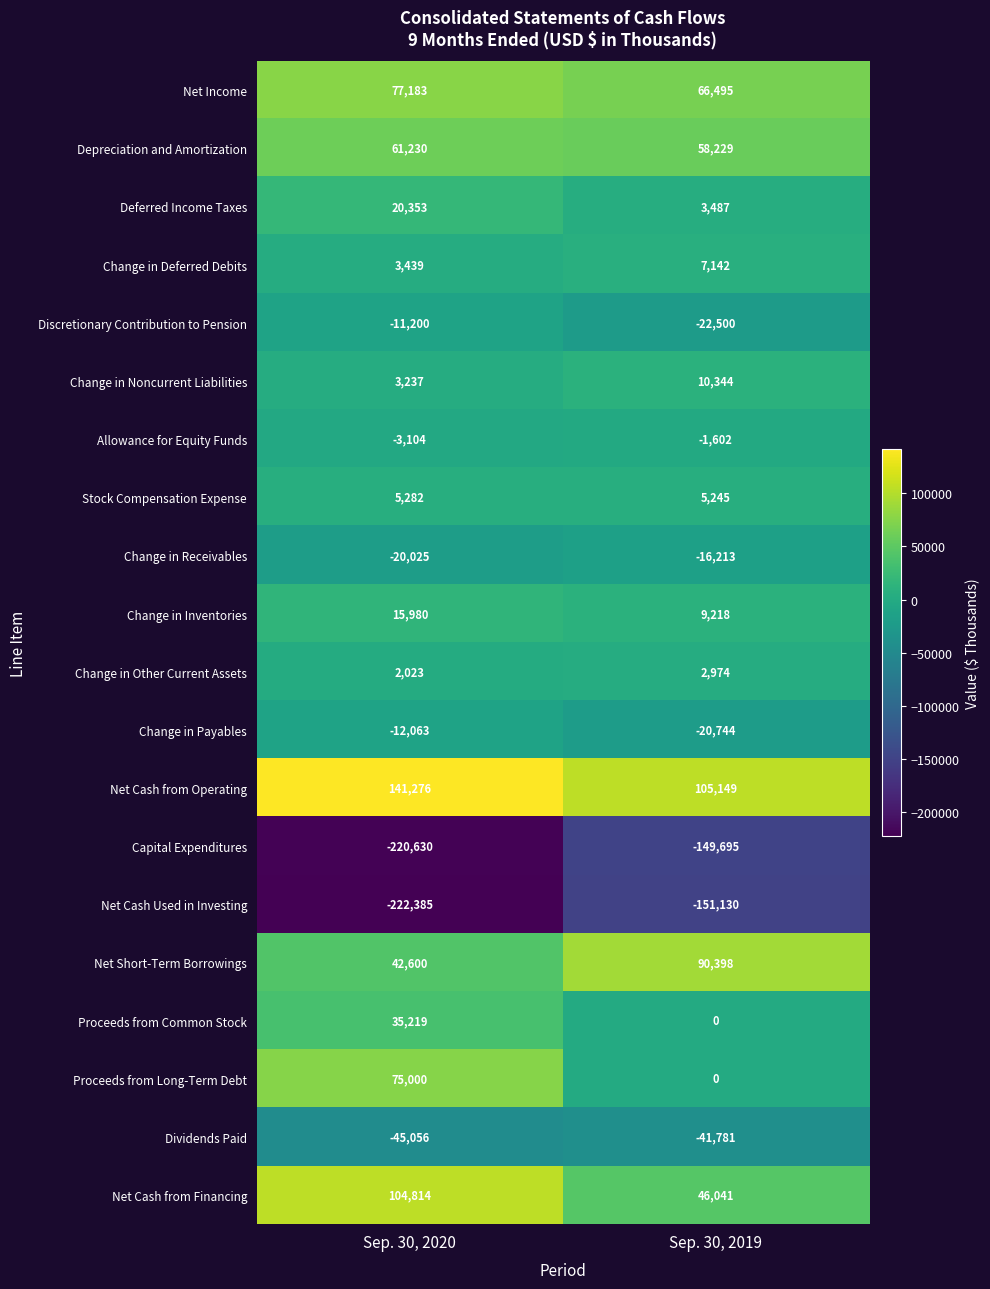

Is the value of Depreciation and Amortization at Sep. 30, 2019 greater than the value of Change in Inventories at Sep. 30, 2020?

Yes